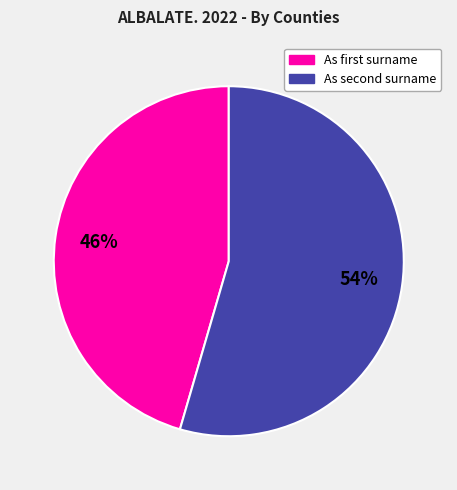

To the nearest percent, what is the average slice percentage?

50%